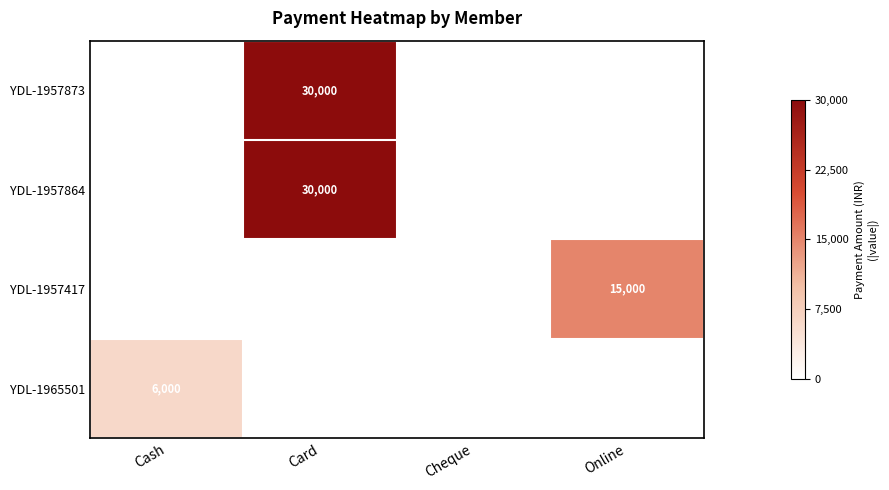

Is it true that YDL-1965501 equals 3196 at Cash?

False